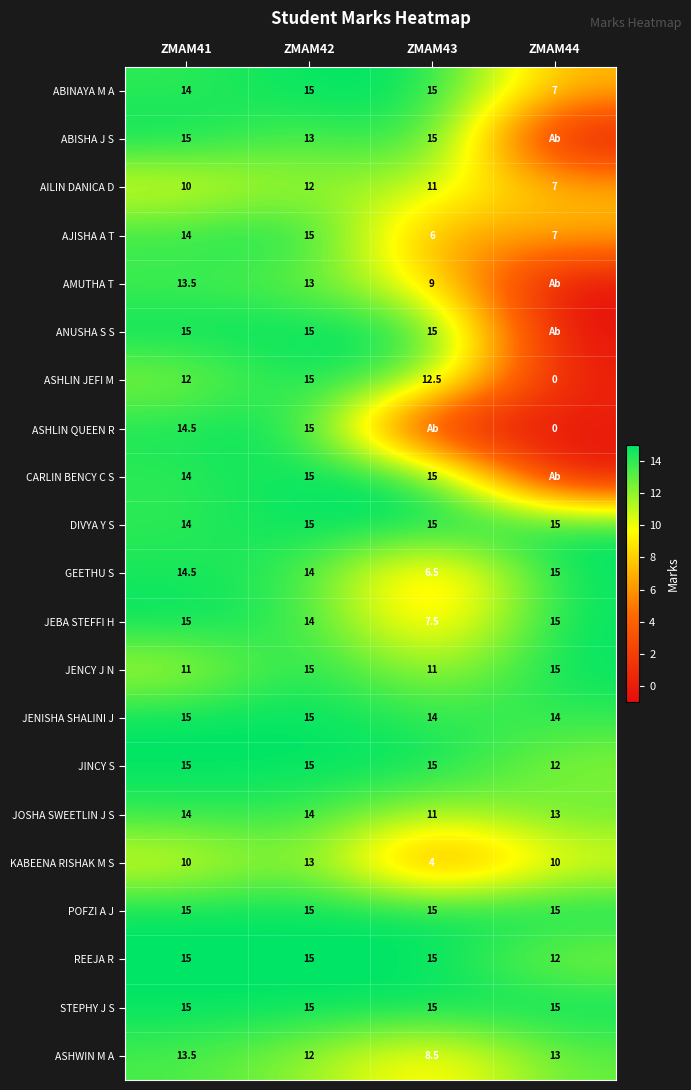

The ASHWIN M A series shows 15.7 at ZMAM42. True or false?

False